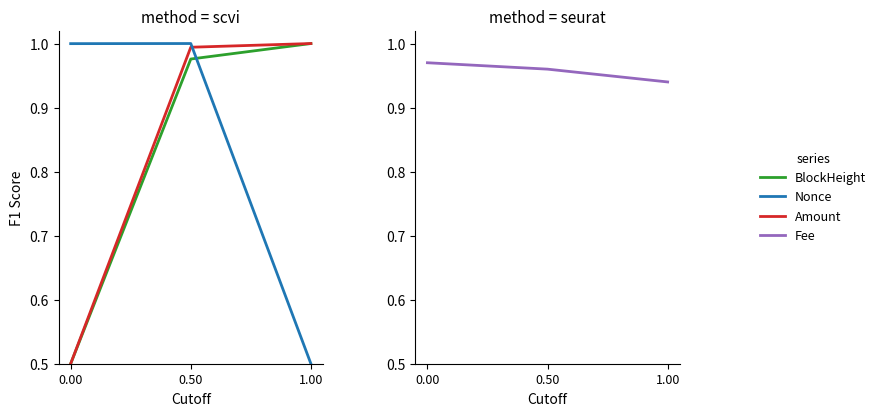

What is the value of the Nonce point at the 2nd from the left?

1.0